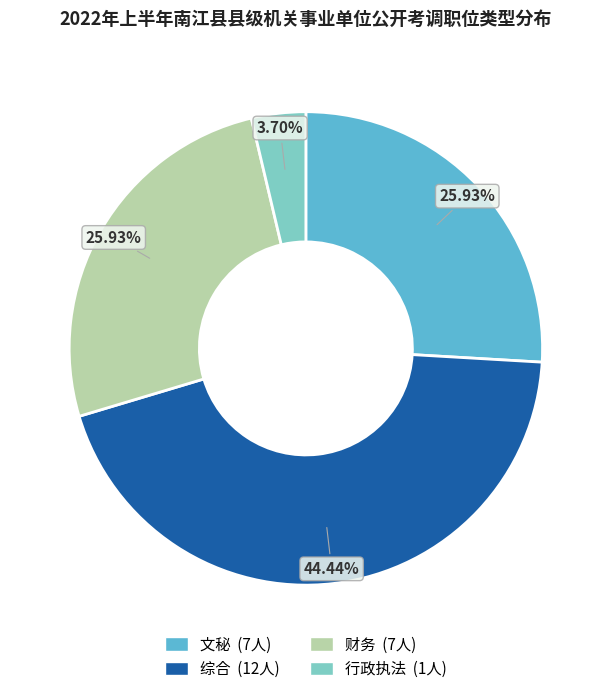

Is it true that 财务 is 26% of the pie?

True